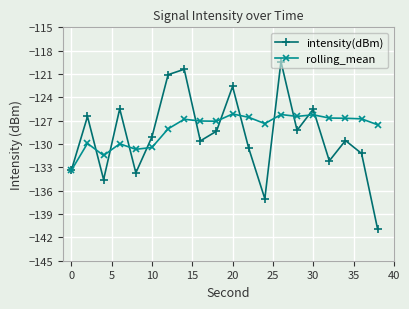

After their last crossing, which series has the higher values: rolling_mean or intensity(dBm)?

rolling_mean